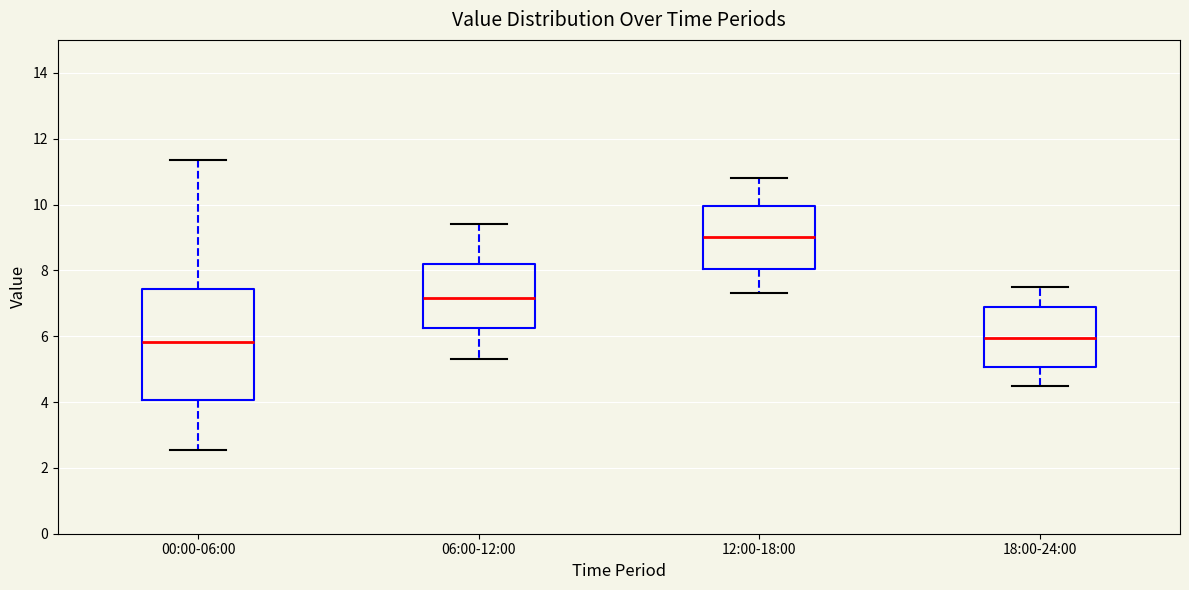

Which box has the highest median line?

12:00-18:00